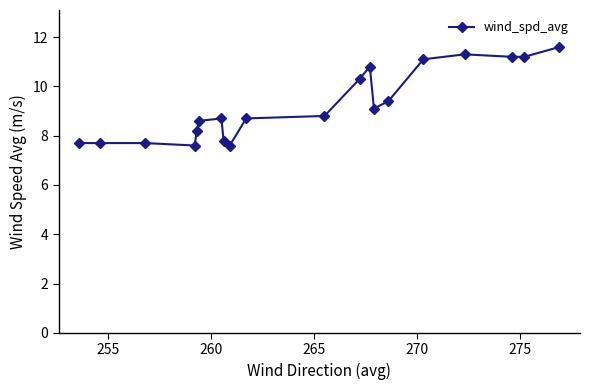

How many distinct data groups are displayed?

1